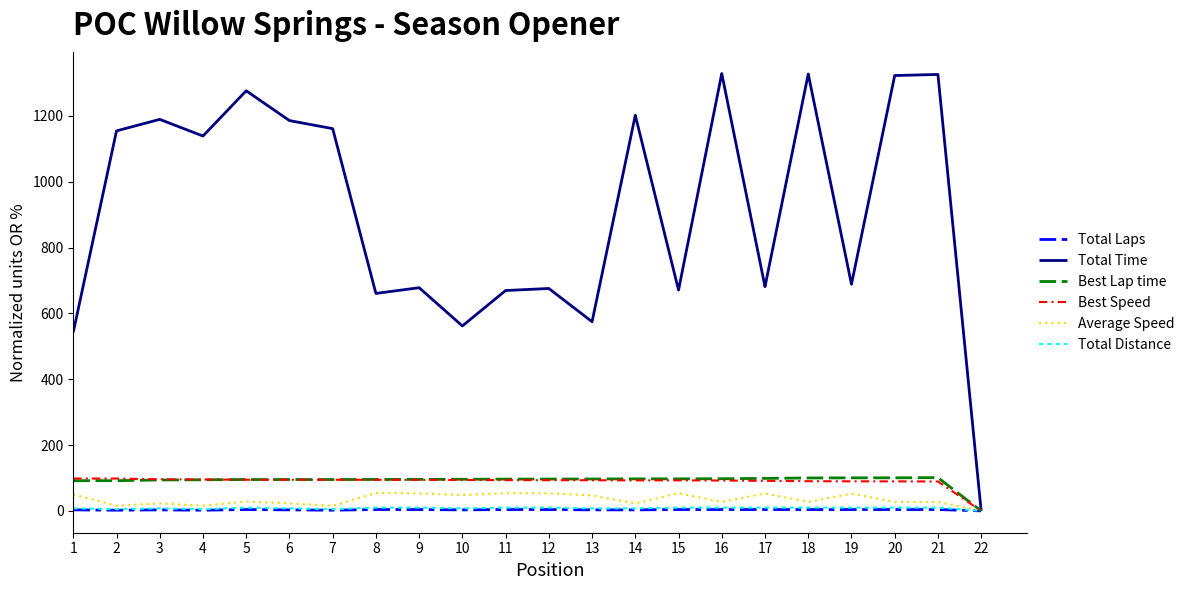

Between 4 and 15, which series saw the biggest shift?

Total Time